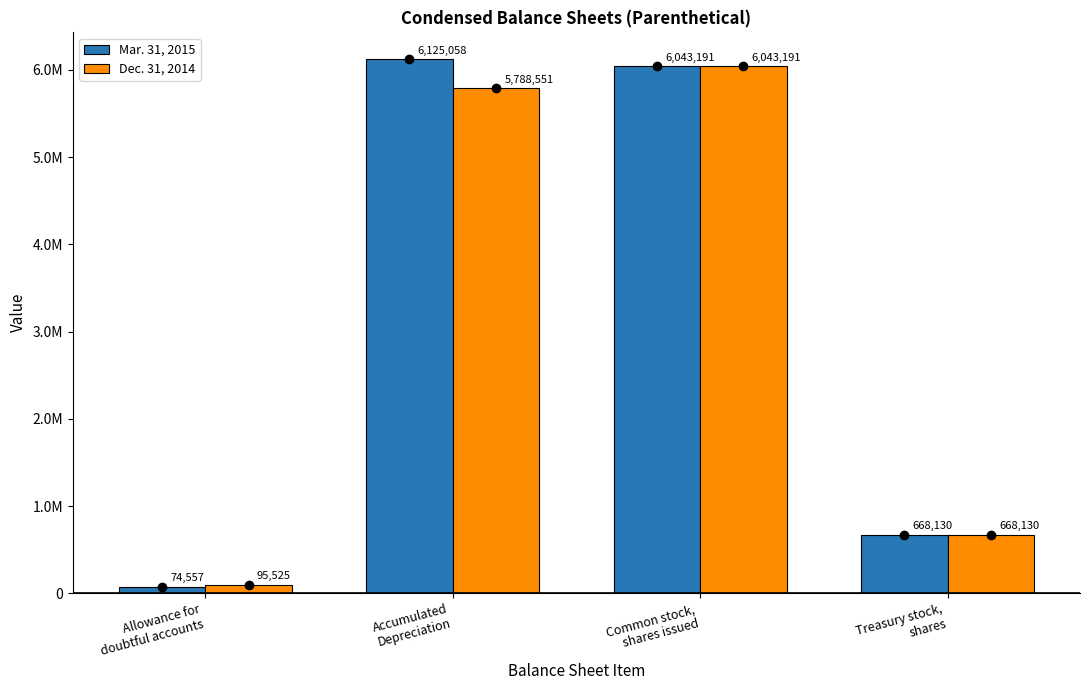

Are the bars grouped side by side (vs. stacked)?

Yes